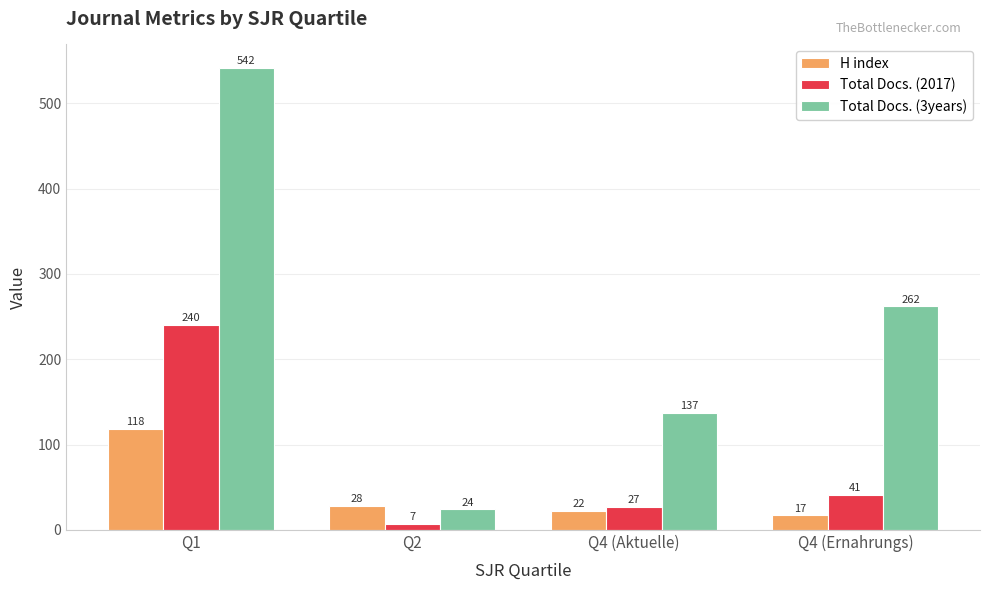

Which series has the largest total across all categories?

Total Docs. (3years)